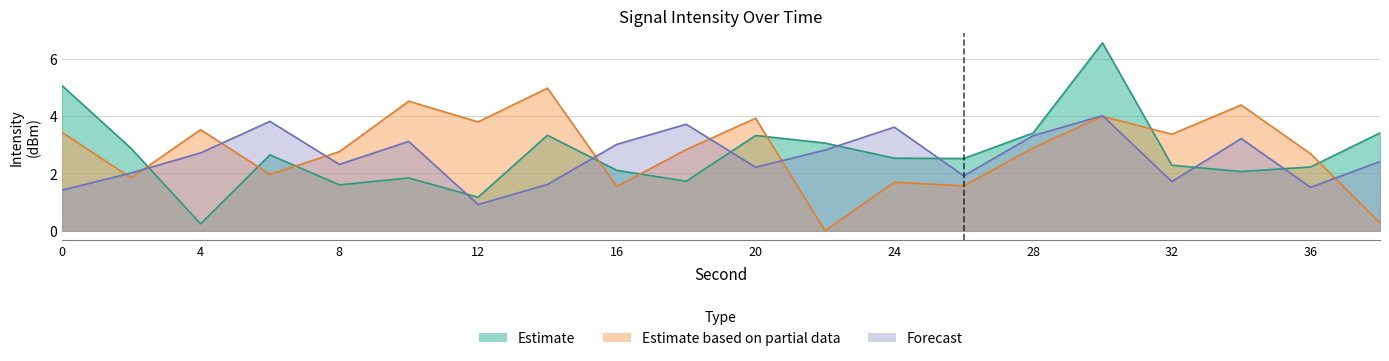

Which category has the lowest value in the Forecast series?

12